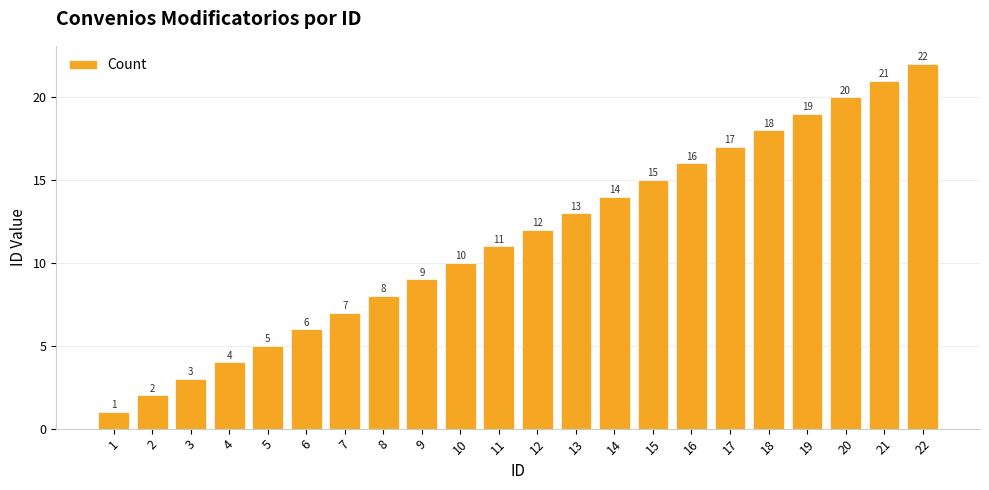

Is it true that the value at 16 is 24?

False